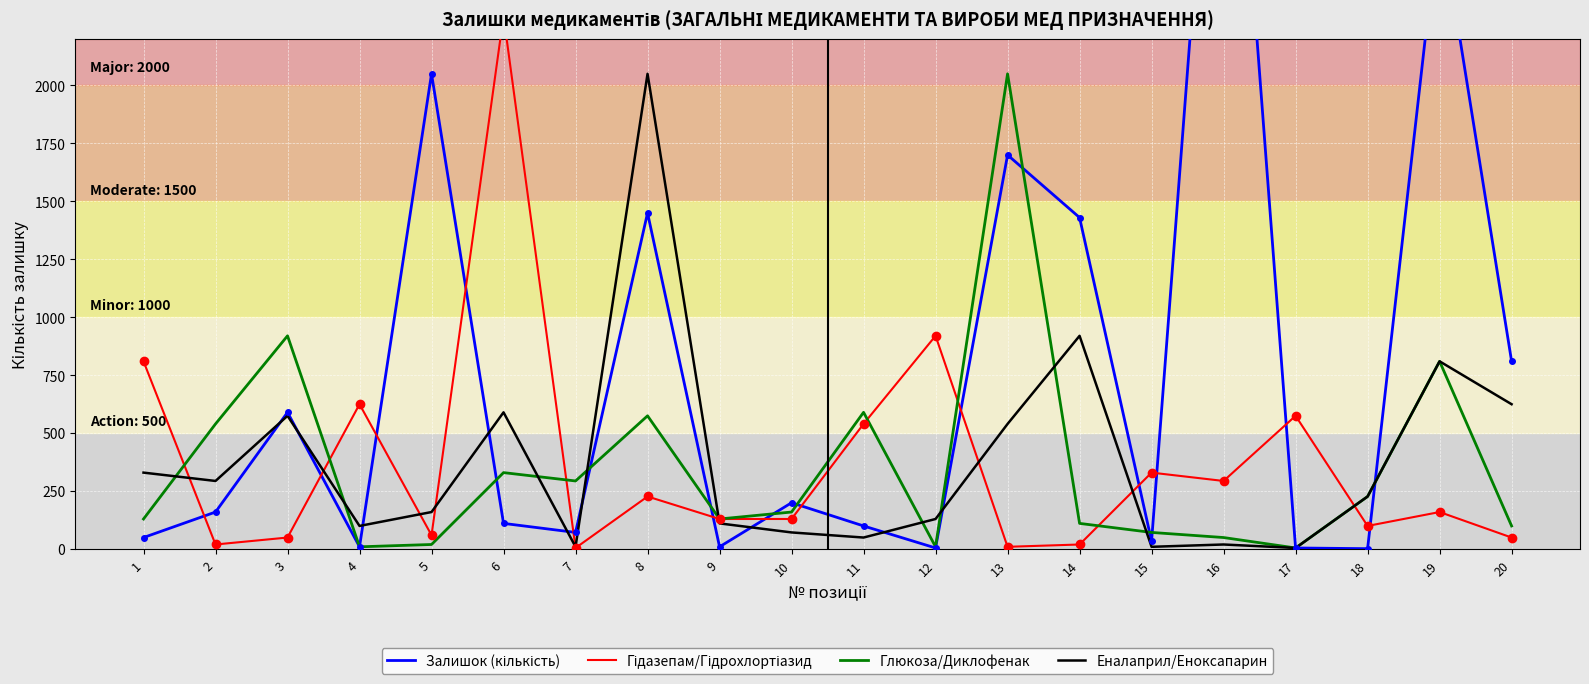

Between 1 and 13, which series saw the biggest shift?

Глюкоза/Диклофенак